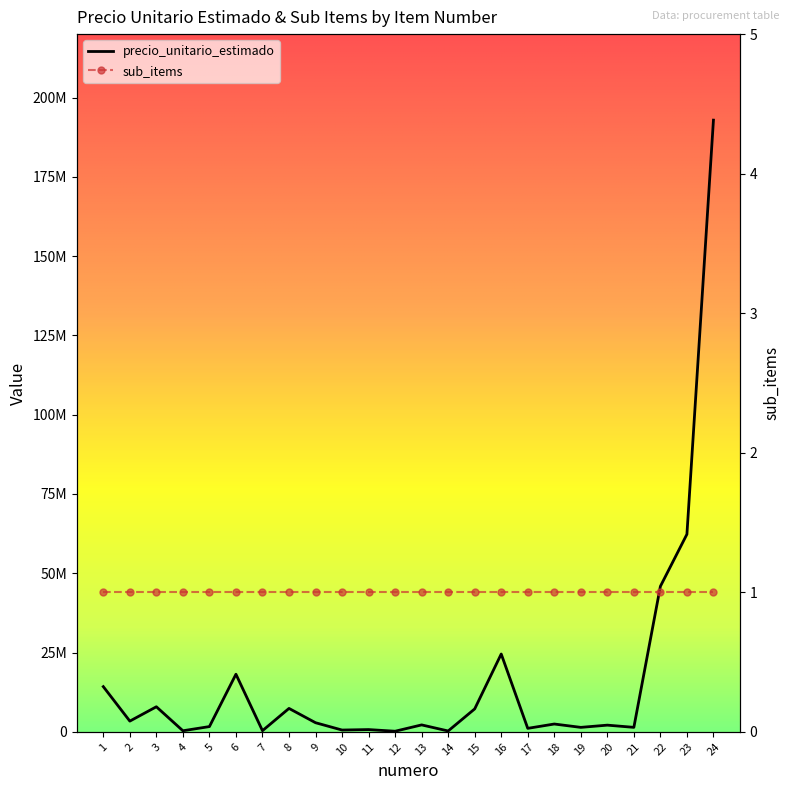

Which category has the lowest value across all series?

12